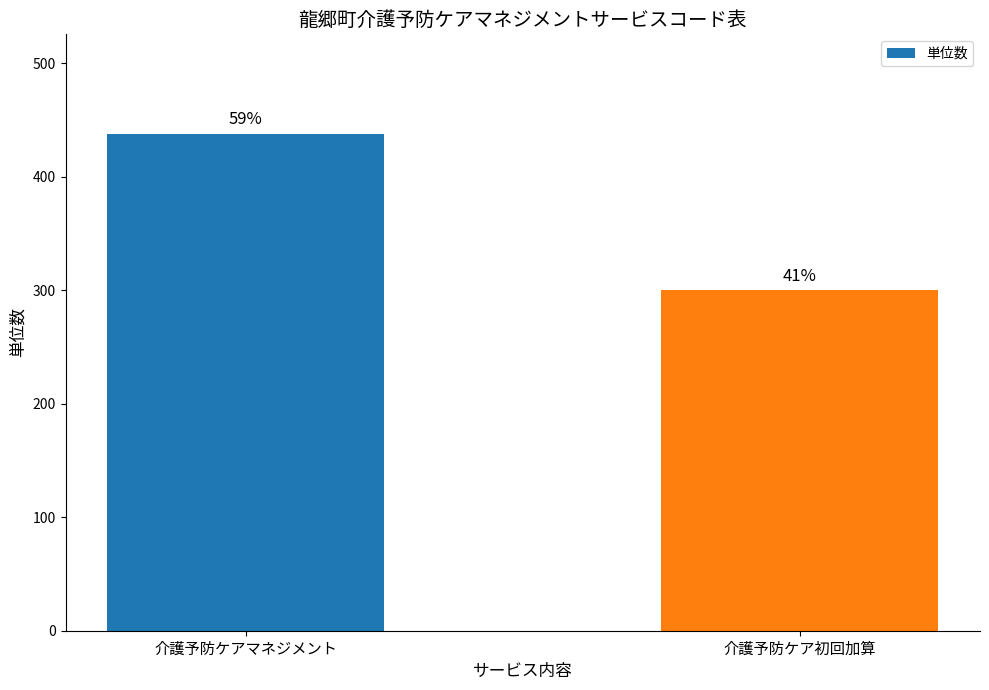

Rank the categories by value from lowest to highest.

介護予防ケア初回加算, 介護予防ケアマネジメント